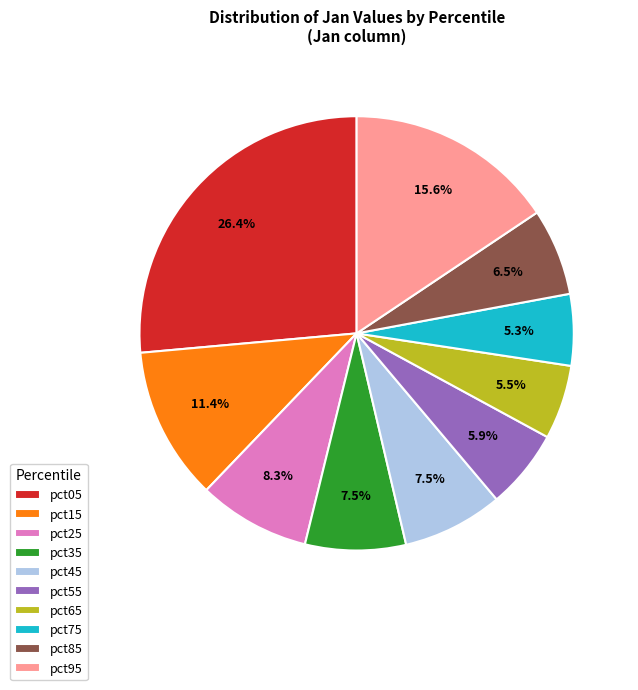

Does pct55 represent more than half of the total?

No